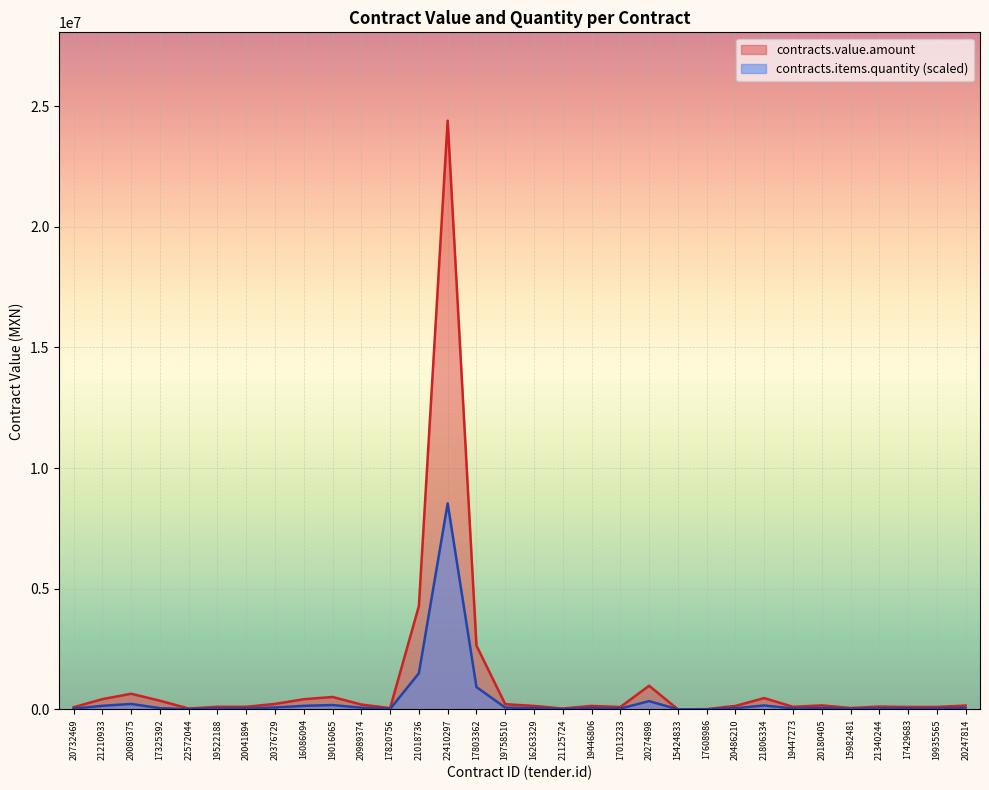

What is the sum of the contracts.items.quantity values at 19446806 and 21018736?

1550690.8